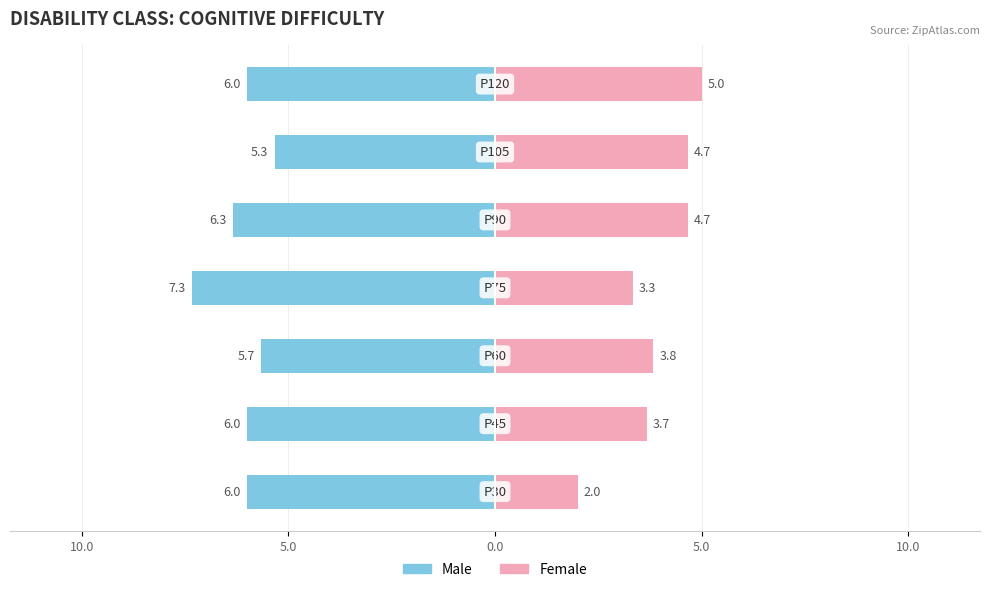

What is the sum of all Male values?

-42.7